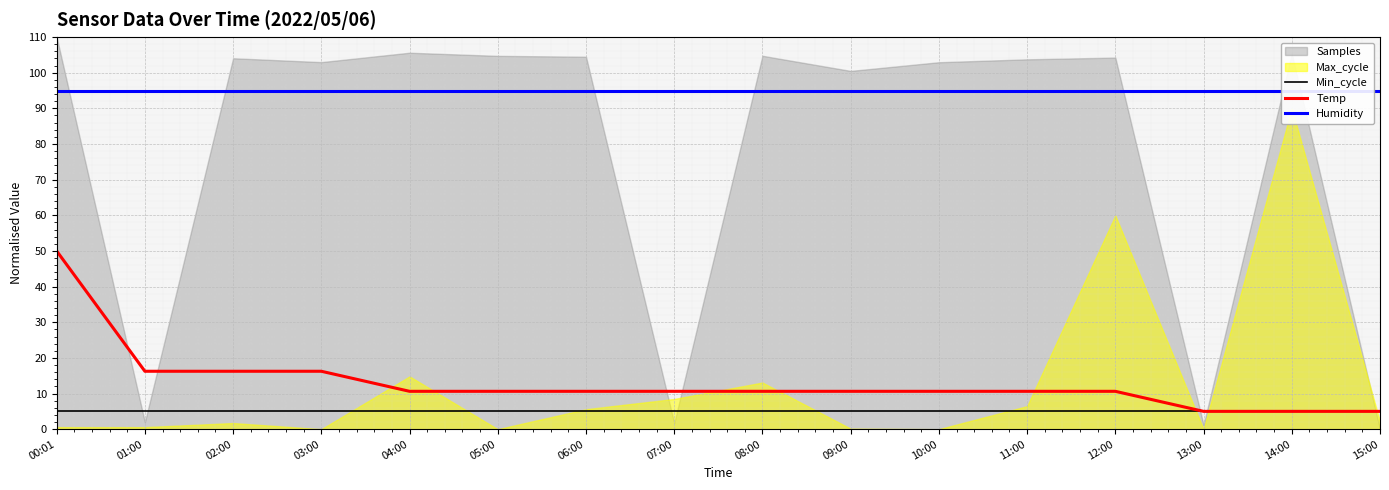

What is the label of the 1st point from the right?

15:00